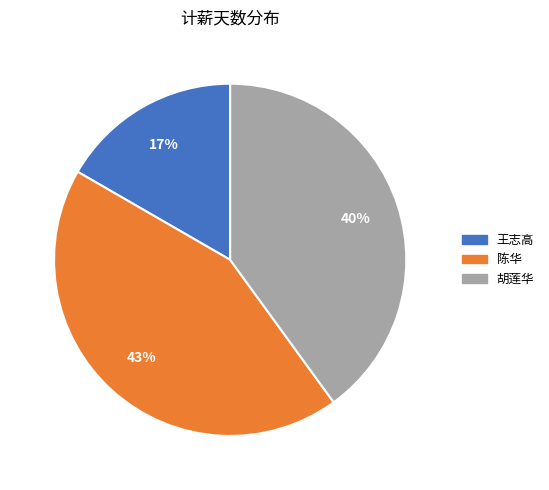

Combined, do 胡莲华 and 陈华 account for over 50%?

Yes